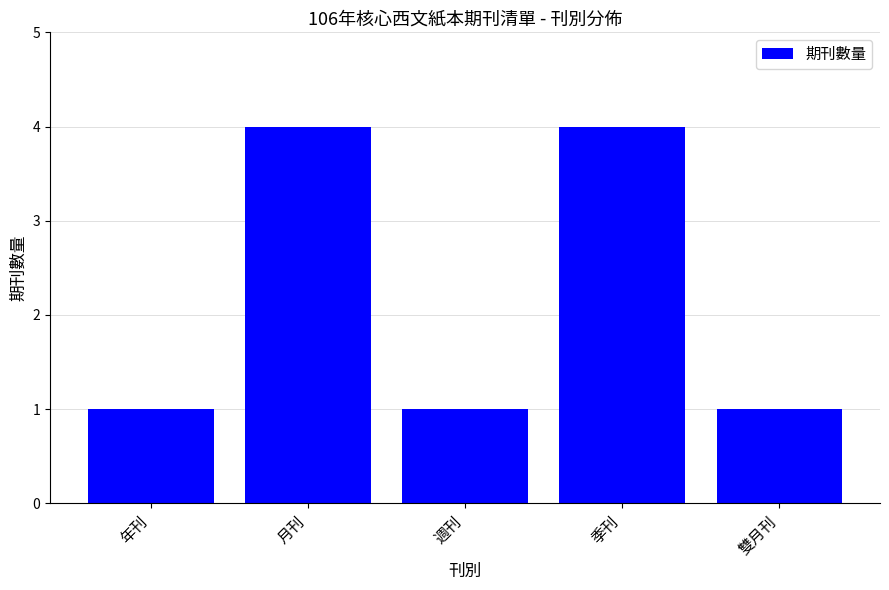

The chart shows a value of 1 at 雙月刊. True or false?

True